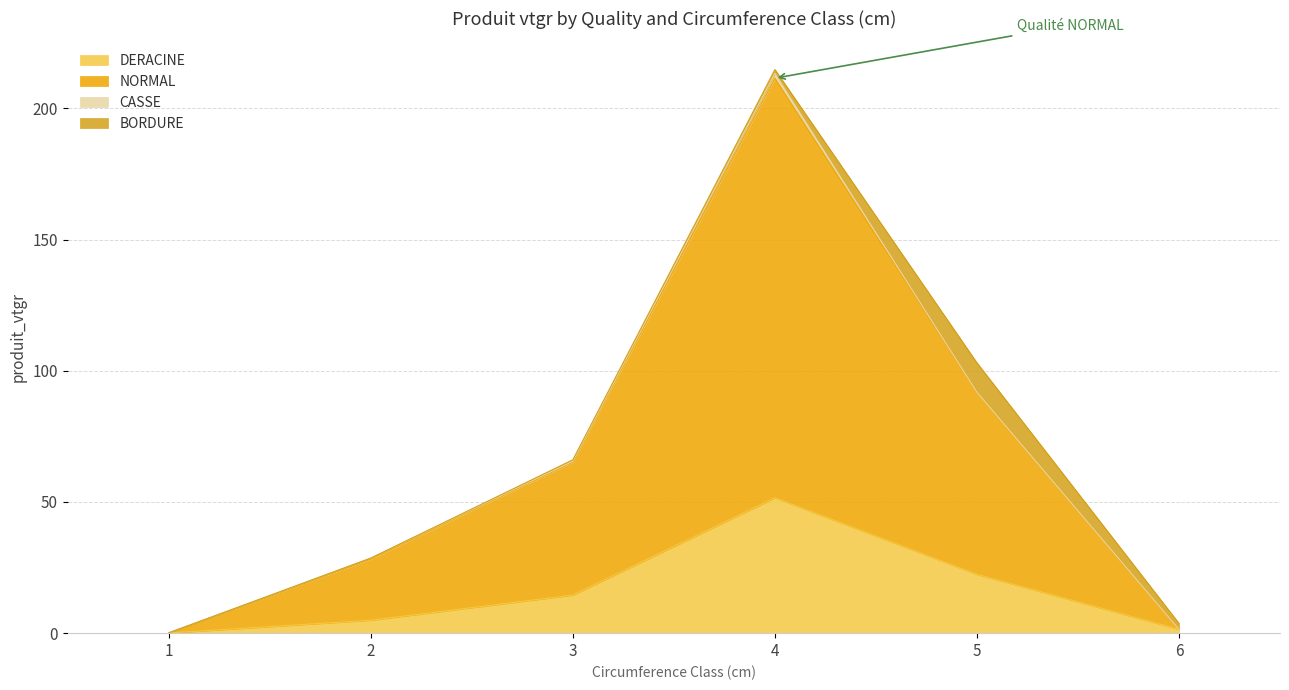

What is the maximum value shown in the chart?

213.4